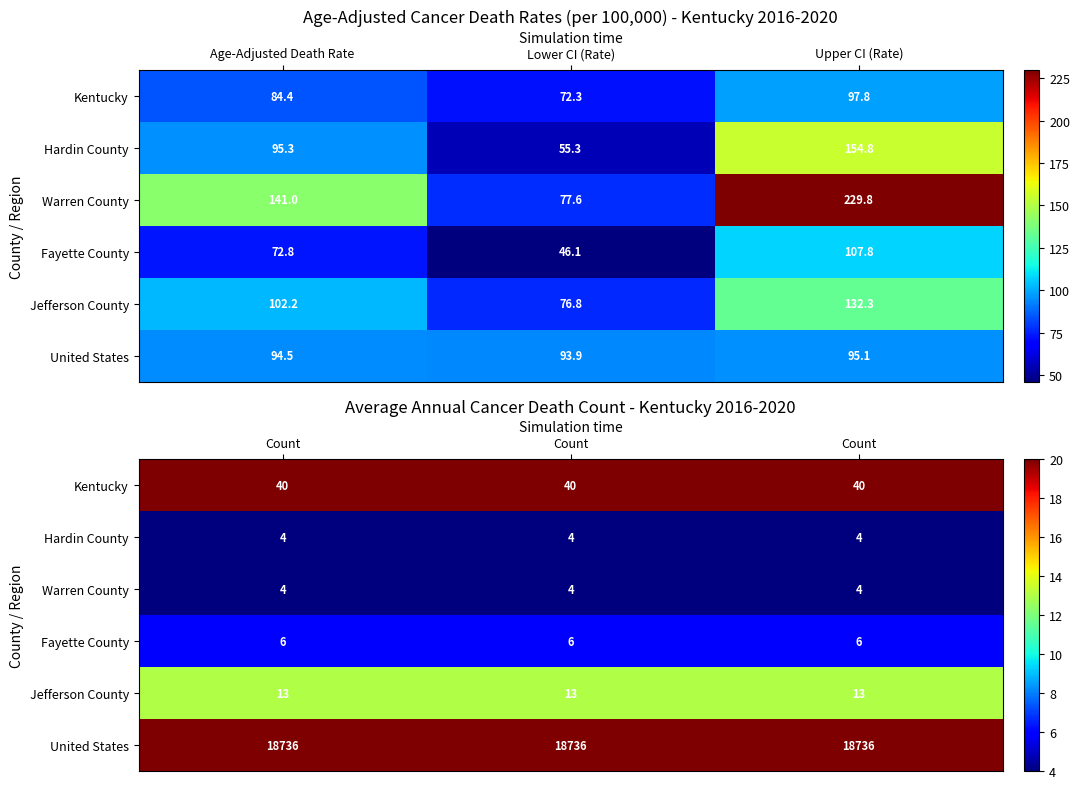

List the series in order of their peak value, lowest first.

Hardin County, Warren County, Fayette County, Jefferson County, Kentucky, United States